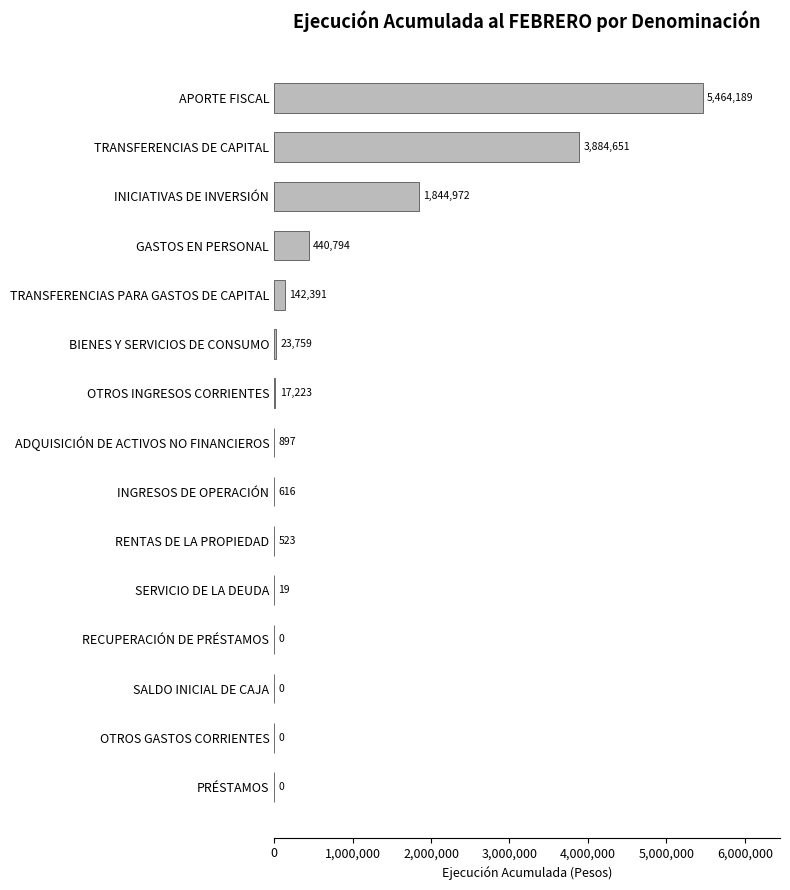

What is the maximum value shown in the chart?

5464189